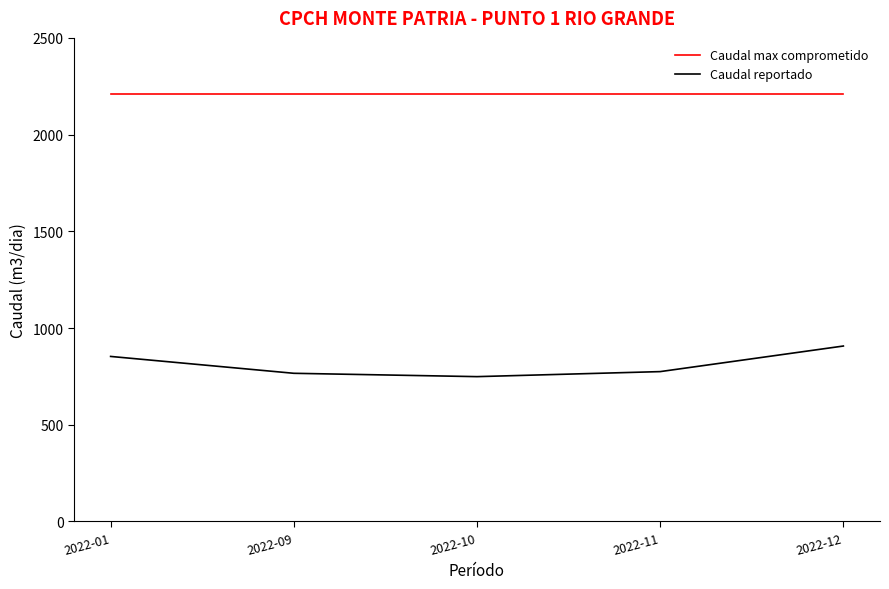

Is the value of Caudal reportado at 2022-09 greater than the value of Caudal max comprometido at 2022-01?

No